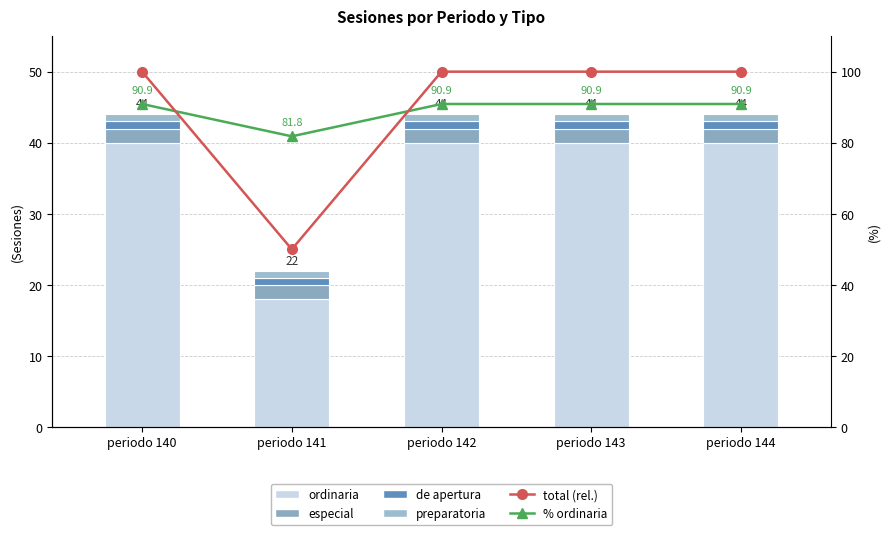

What is the sum of all % ordinaria values?

445.4